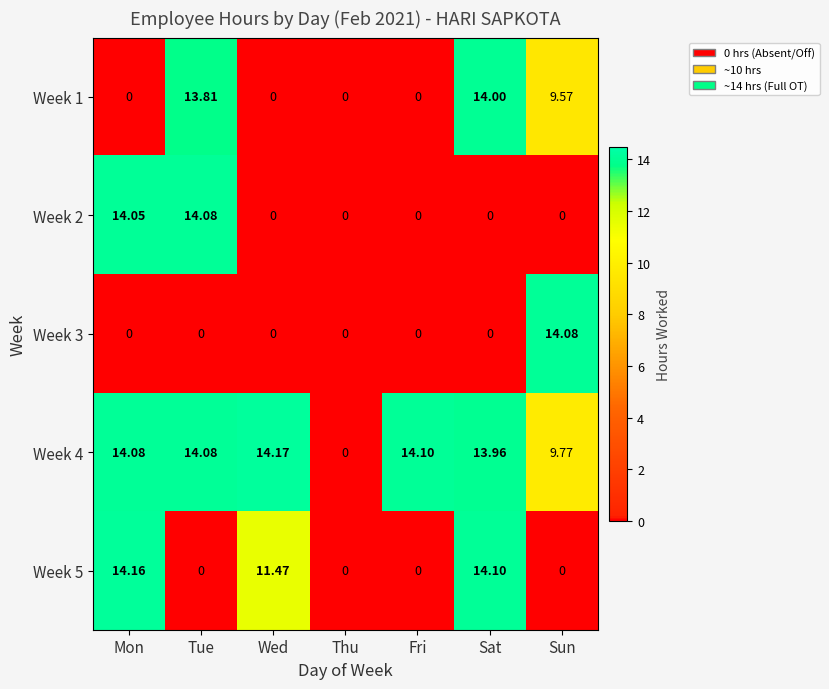

How many values in the Week 1 series exceed 0?

3